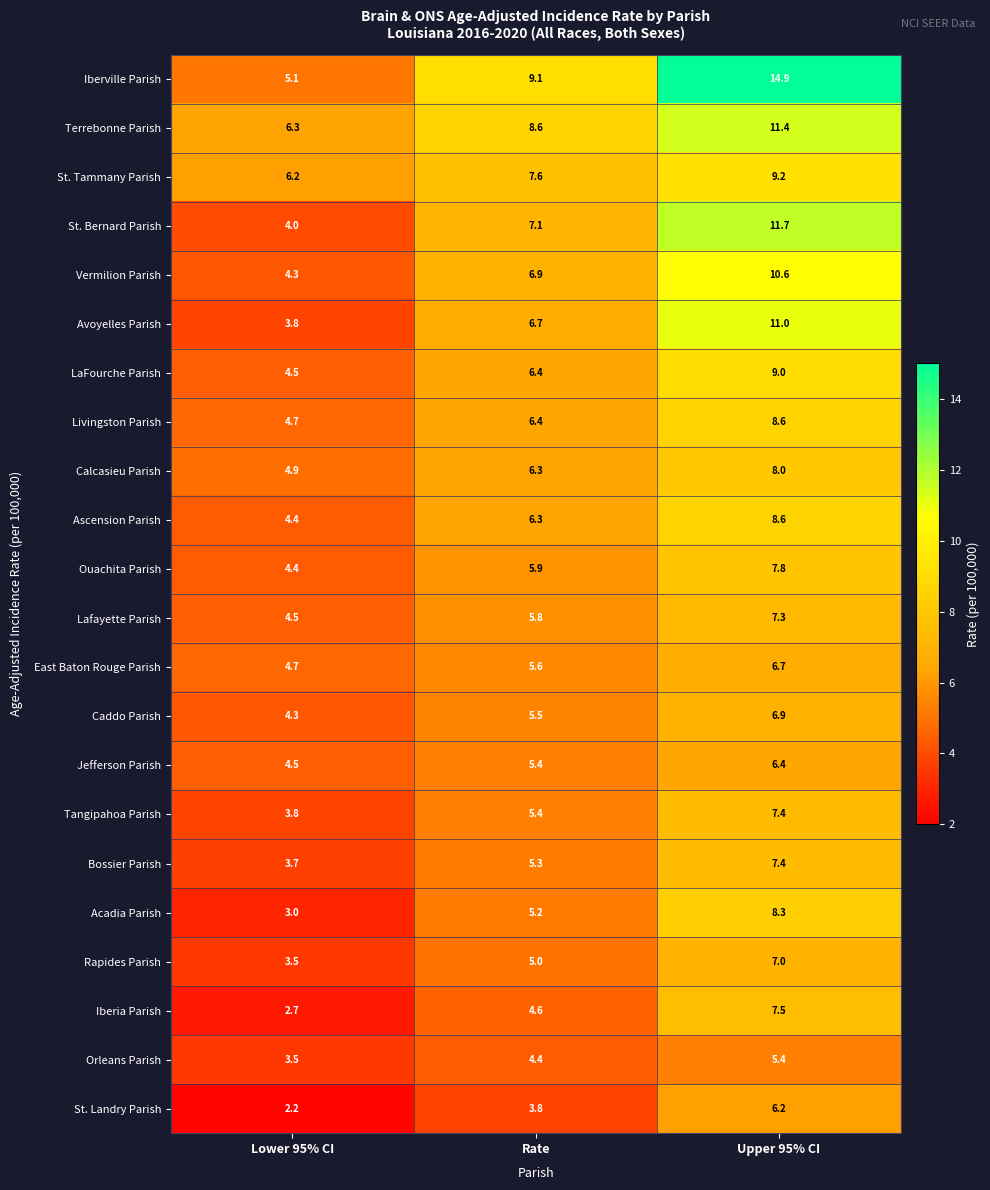

Read the Ascension Parish value at Upper 95% CI.

8.6